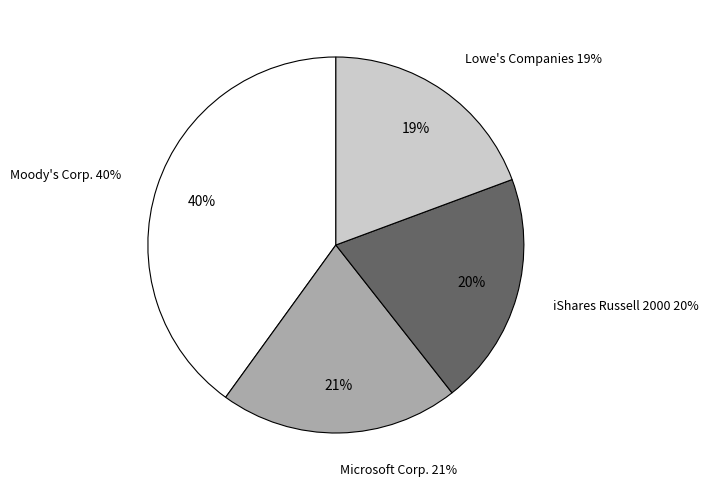

Do Microsoft Corp. and Lowe's Companies, Inc. together represent more than half of the pie?

No